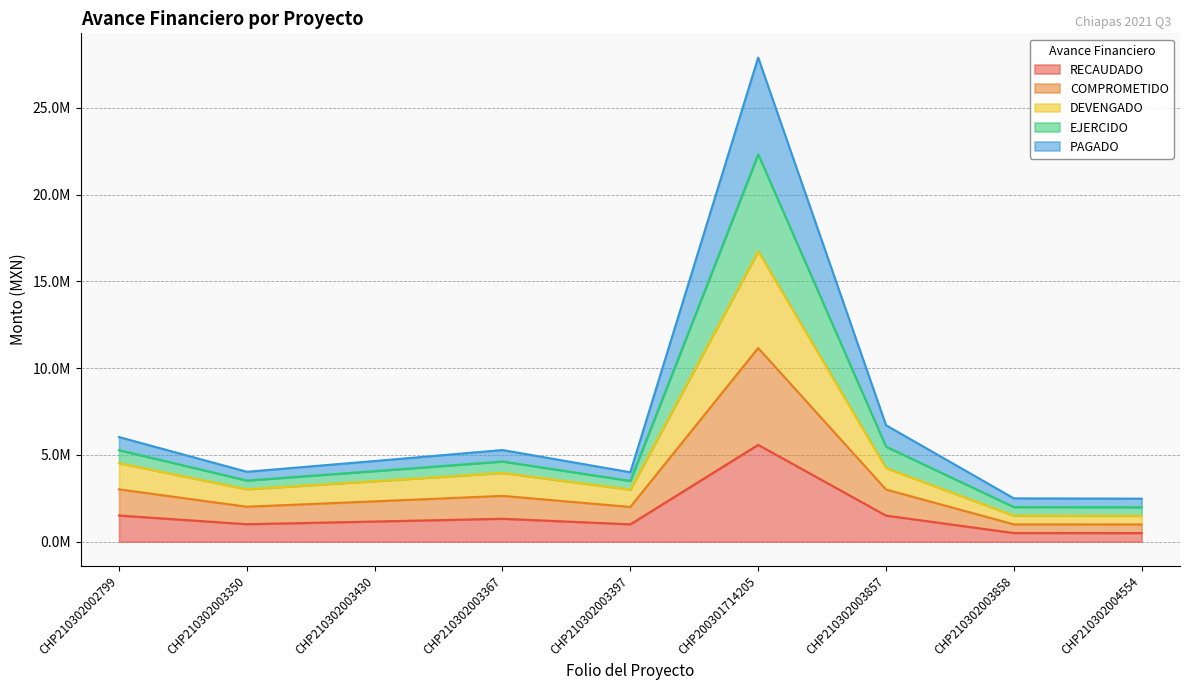

Does the chart have visible grid lines?

Yes